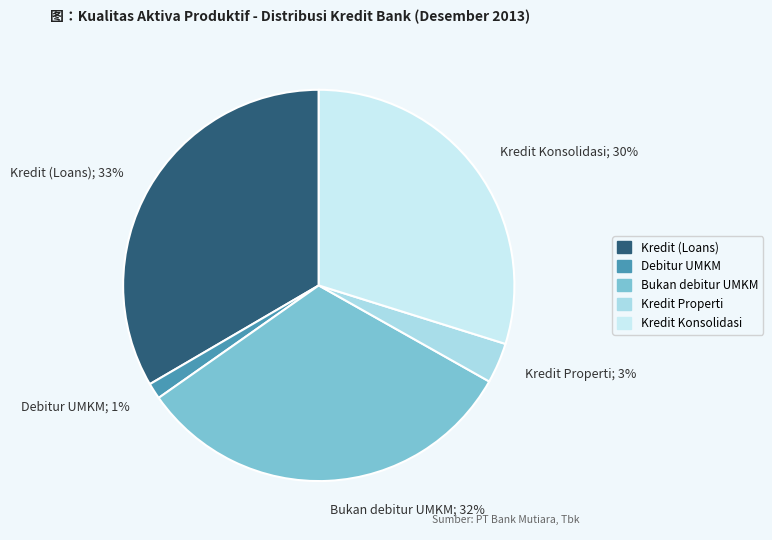

What is the total percentage of Kredit Konsolidasi and Bukan debitur UMKM?

61.9%